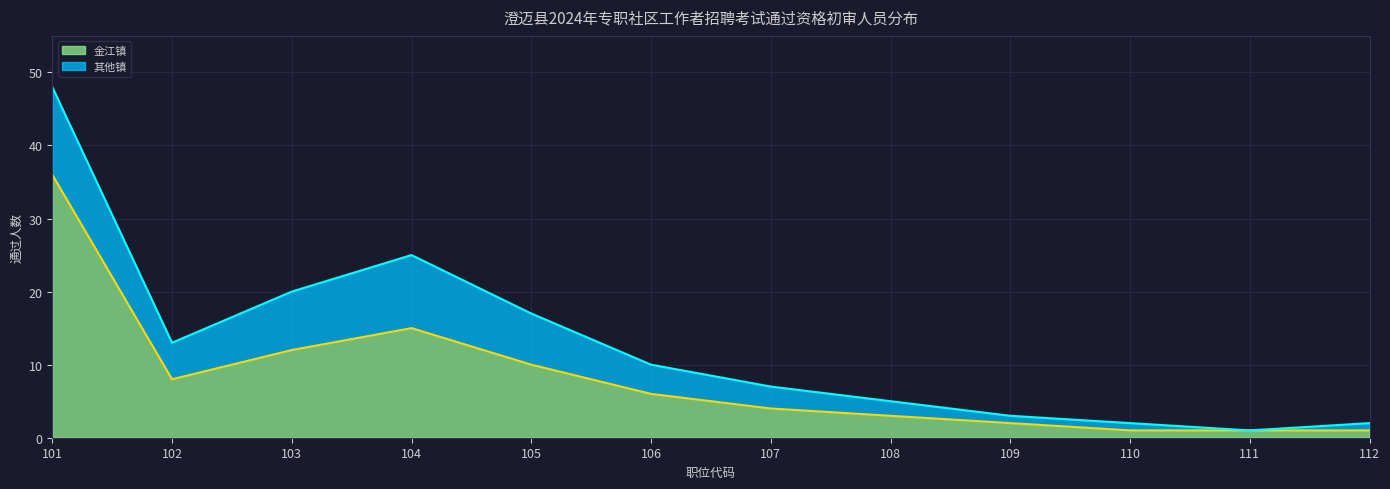

Read the value at 105, to the nearest 10.

10